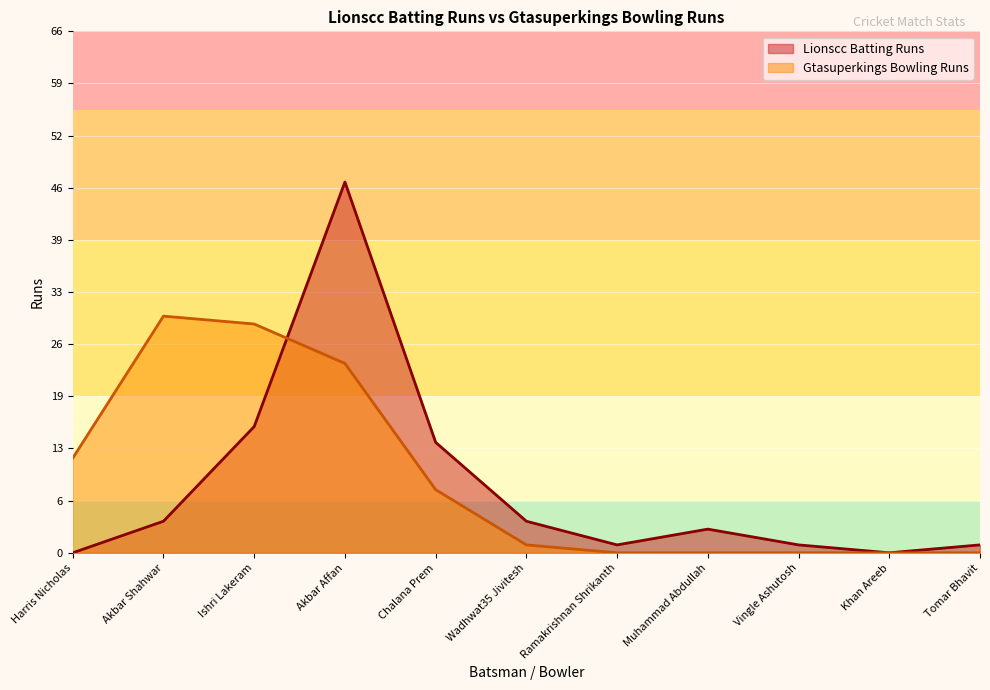

At which label does Gtasuperkings Bowling Runs first exceed 1?

Harris Nicholas